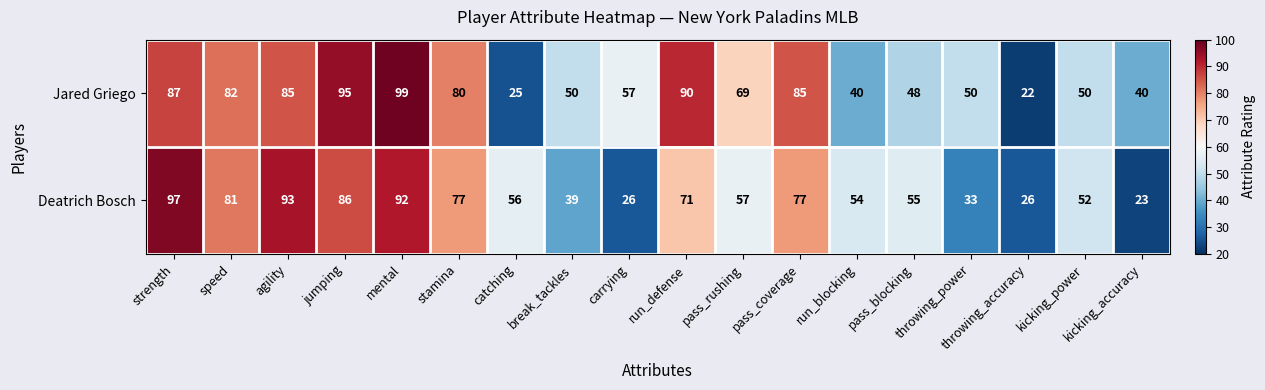

How many data points in Jared Griego are less than 69?

9